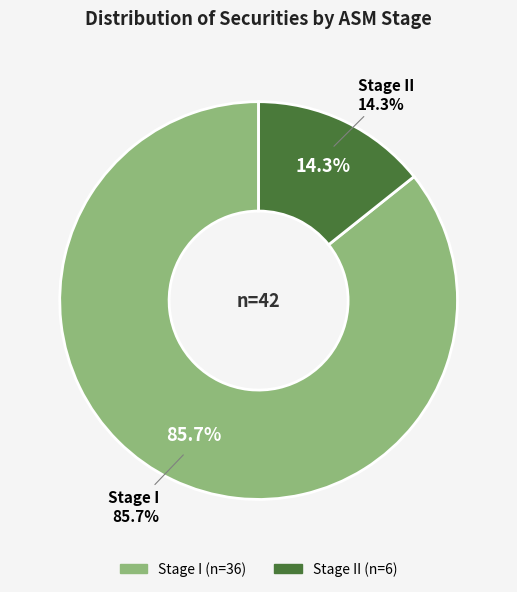

To the nearest percent, what is the difference between the largest and smallest slice percentages?

71%